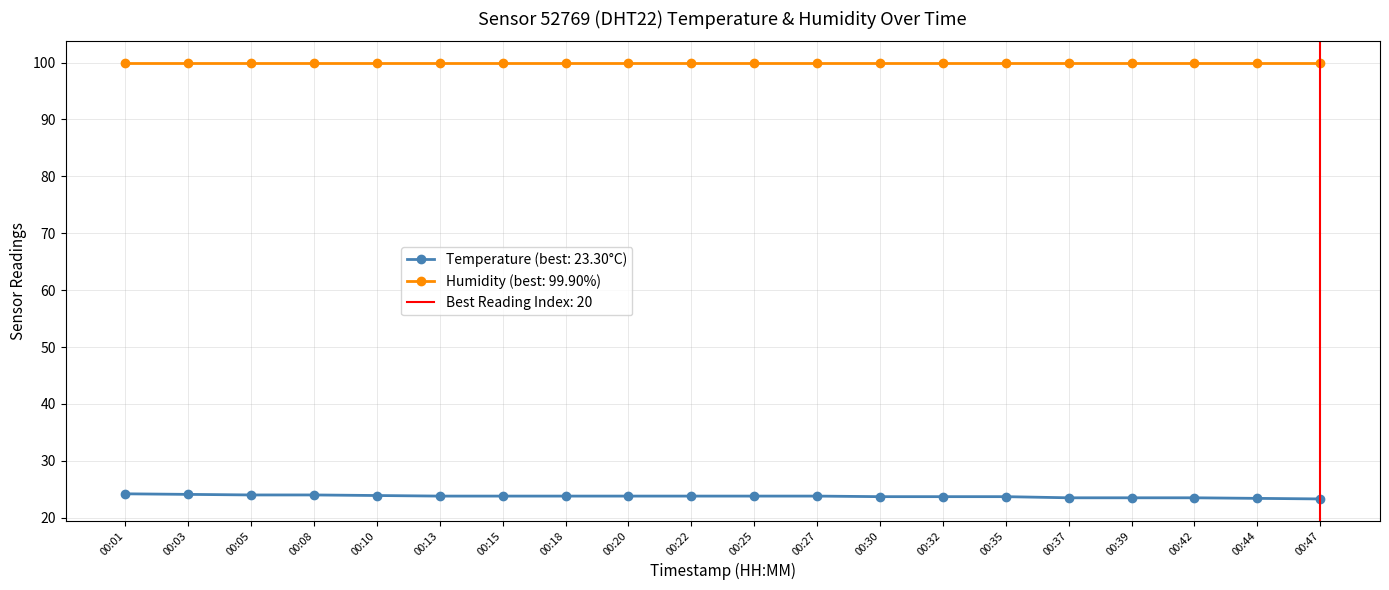

What is the approximate value at 00:13?

23.8